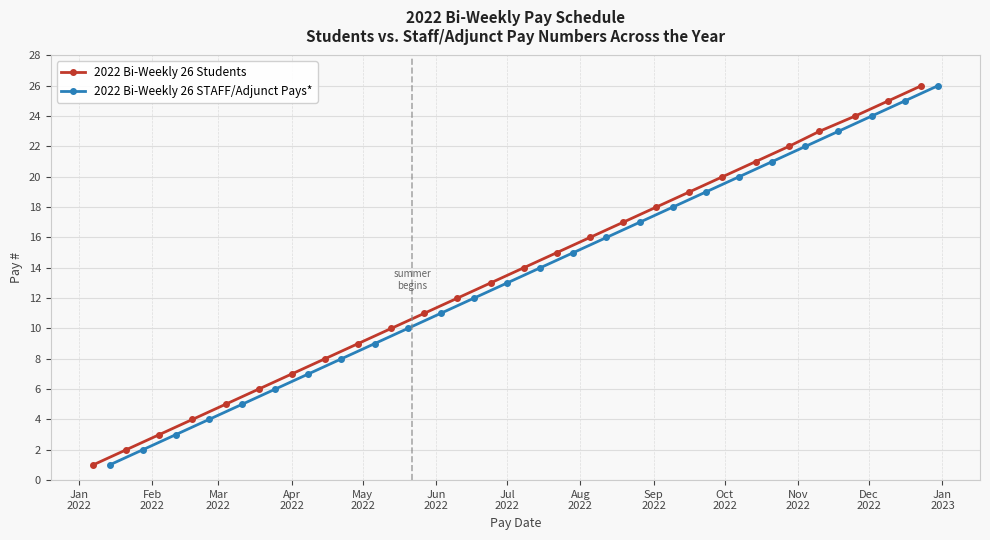

True or false: 2022 Bi-Weekly 26 Students has more than 0 points higher than both neighbors.

False